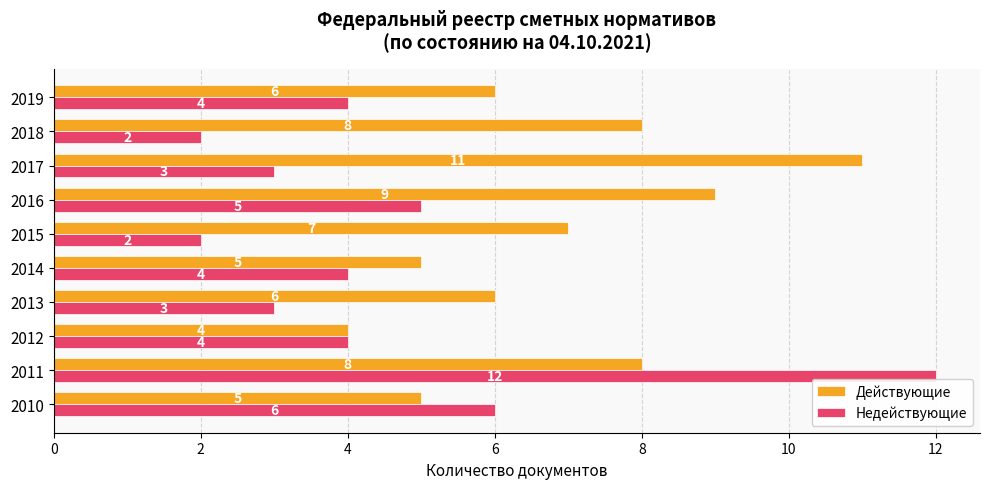

True or false: Действующие has a value of 6 at 2013.

True